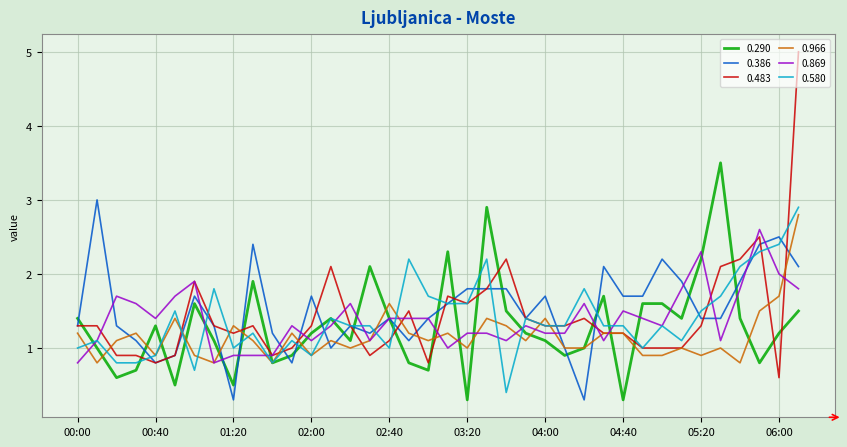

Which series has the largest range (max minus min)?

0.483